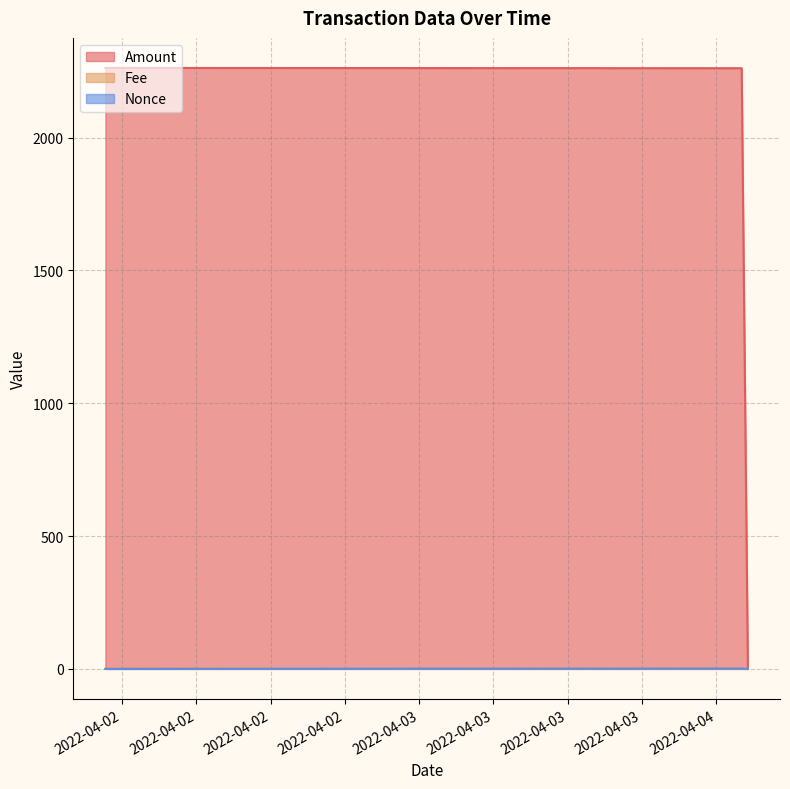

What are all the series names shown in the legend?

Amount, Fee, Nonce